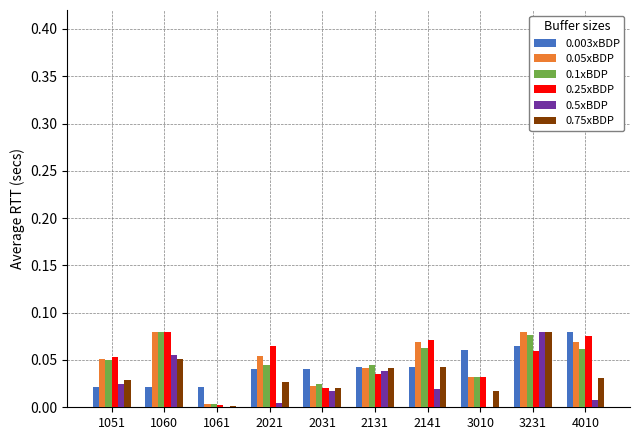

Does the chart contain stacked bars?

No